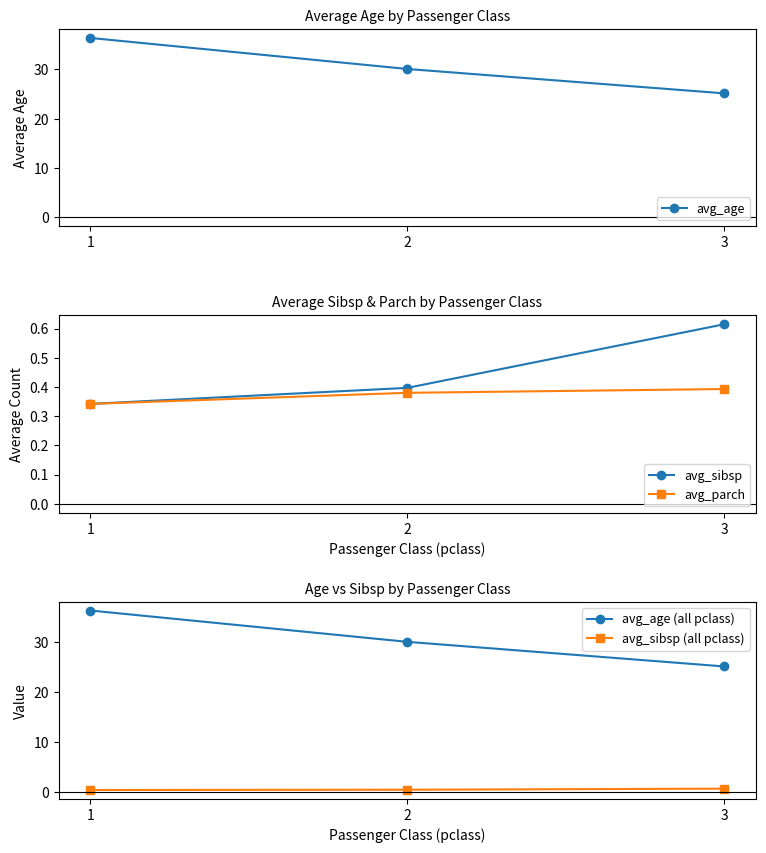

Reading left to right, extract all data points from this chart.

avg_age: 36.4	30.1	25.1
avg_sibsp: 0.3	0.4	0.6
avg_parch: 0.3	0.4	0.4
avg_age (all pclass): 36.4	30.1	25.1
avg_sibsp (all pclass): 0.3	0.4	0.6